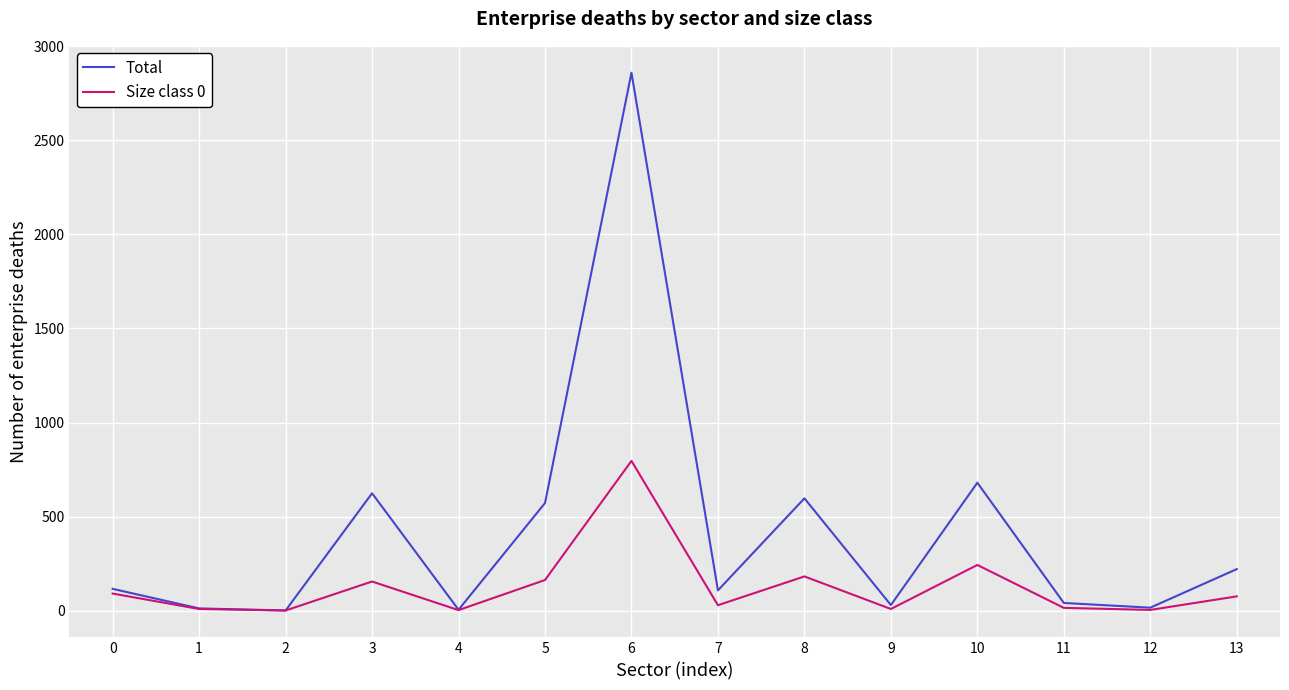

What is the maximum value shown in the chart?

2859